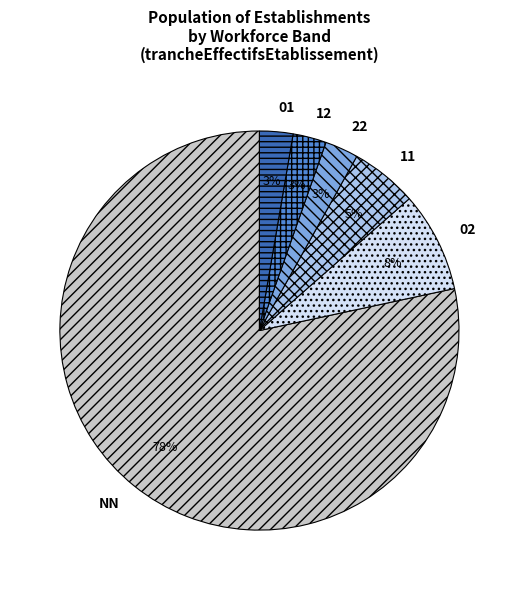

To the nearest percent, what is the difference between the 12 and 02 slice percentages?

5%